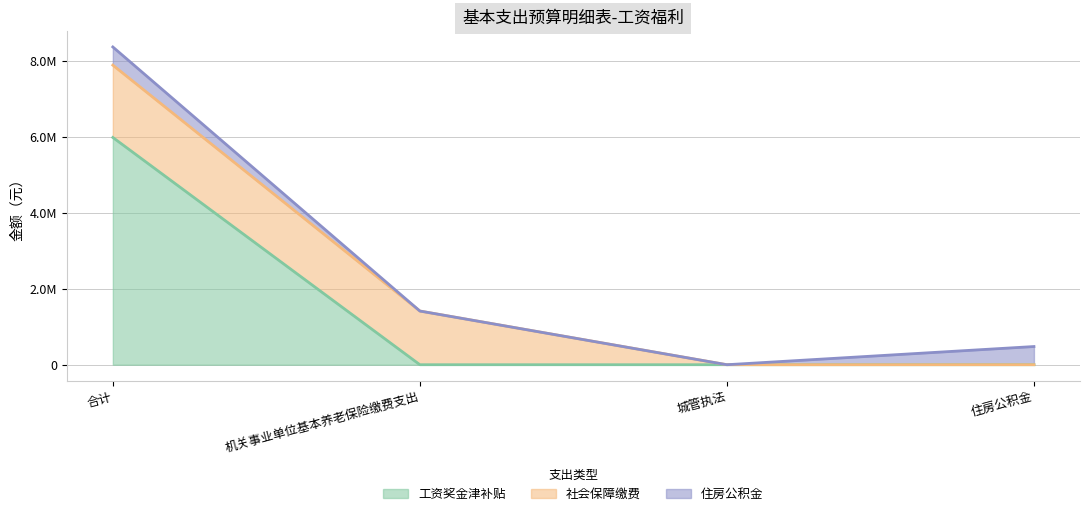

True or false: 社会保障缴费 has a value of 0.0 at 住房公积金.

True